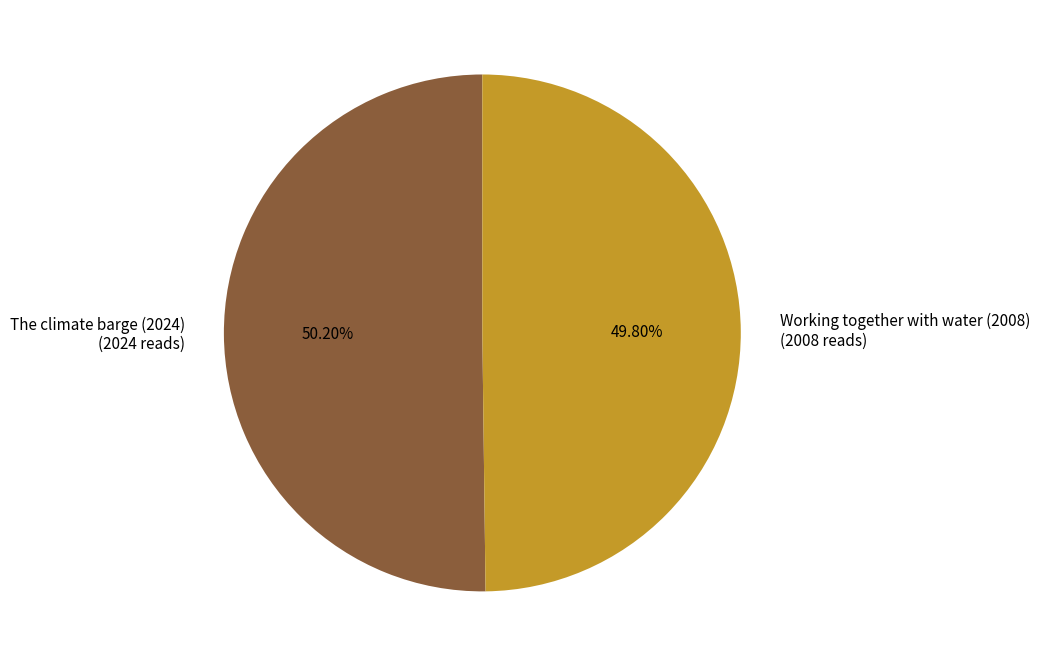

Does any single category account for the majority?

Yes